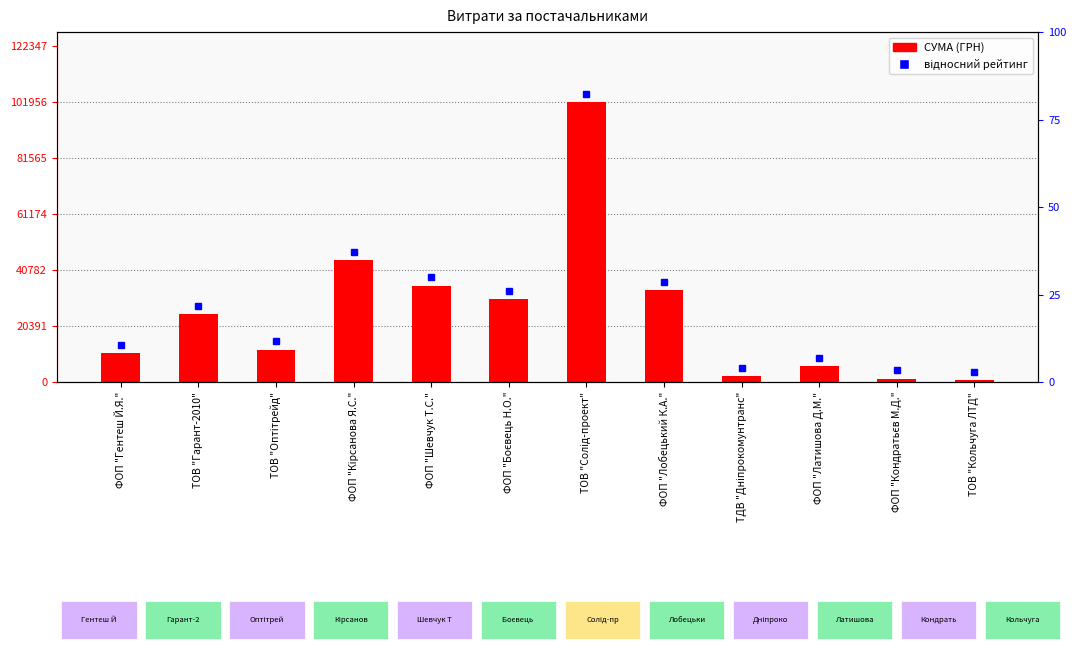

Rank the categories by value from lowest to highest.

ТОВ "Кольчуга ЛТД", ФОП "Кондратьєв М.Д.", ТДВ "Дніпрокомунтранс", ФОП "Латишова Д.М.", ФОП "Гентеш Й.Я.", ТОВ "Оптітрейд", ТОВ "Гарант-2010", ФОП "Боєвець Н.О.", ФОП "Лобецький К.А.", ФОП "Шевчук Т.С.", ФОП "Кірсанова Я.С.", ТОВ "Солід-проект"